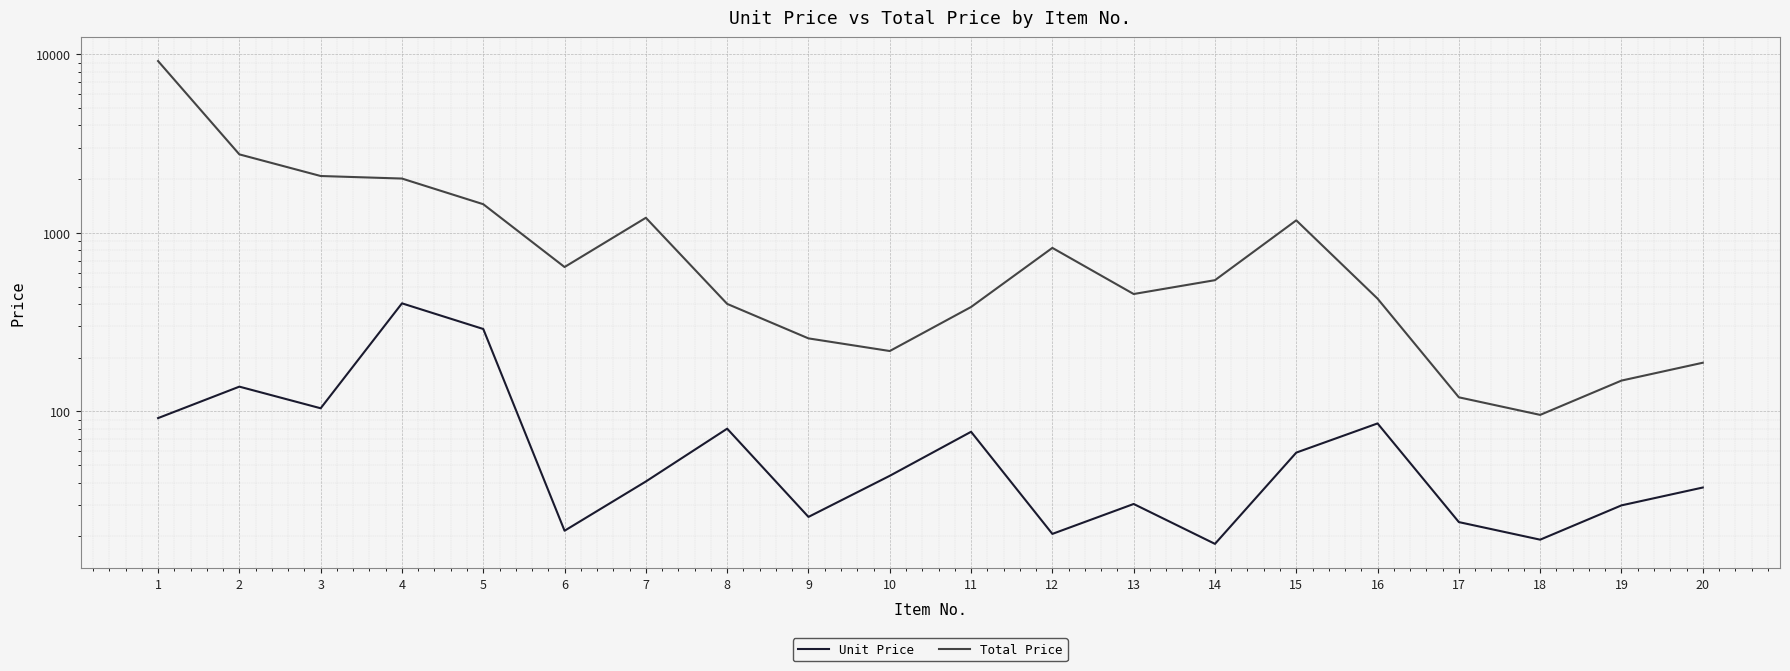

Read the Unit Price value at 2.

137.8